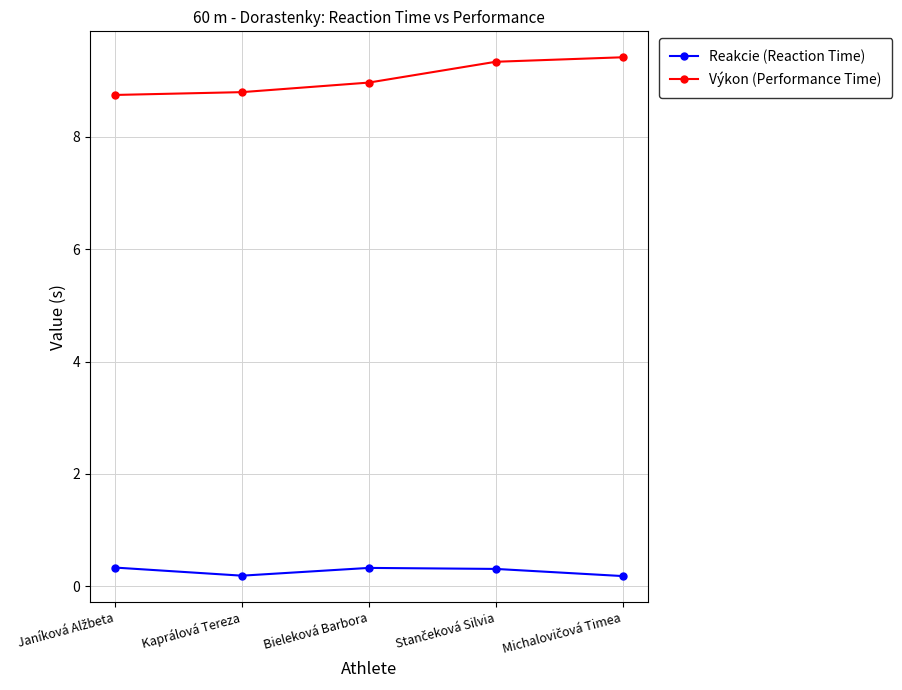

What value does the Reakcie (Reaction Time) series have at Bieleková Barbora?

0.3